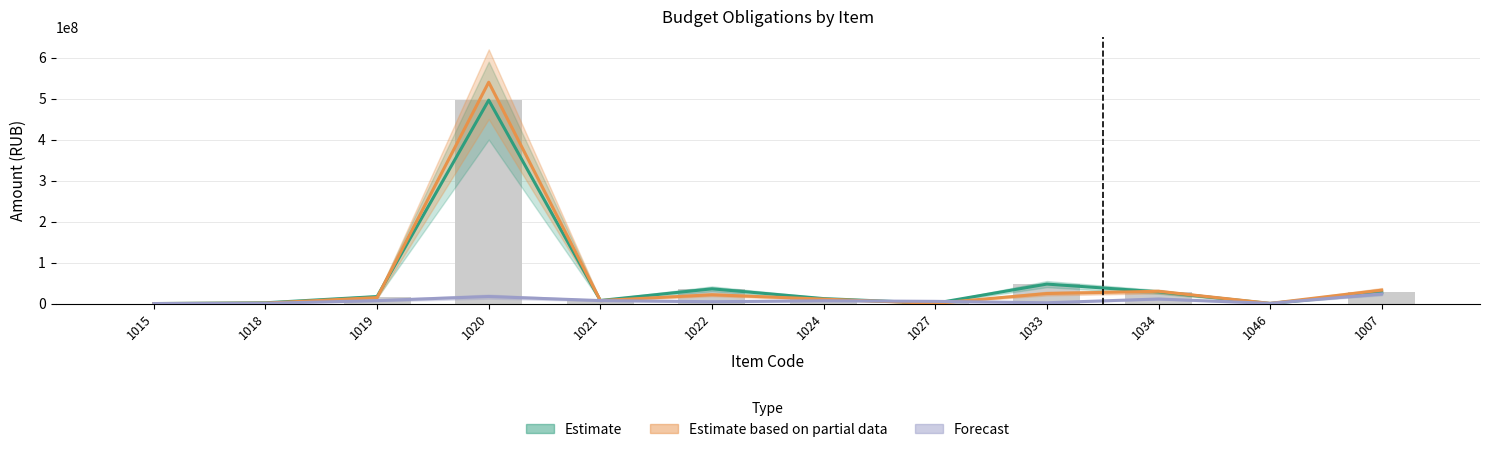

Which series has the widest spread of values?

Estimate based on partial data